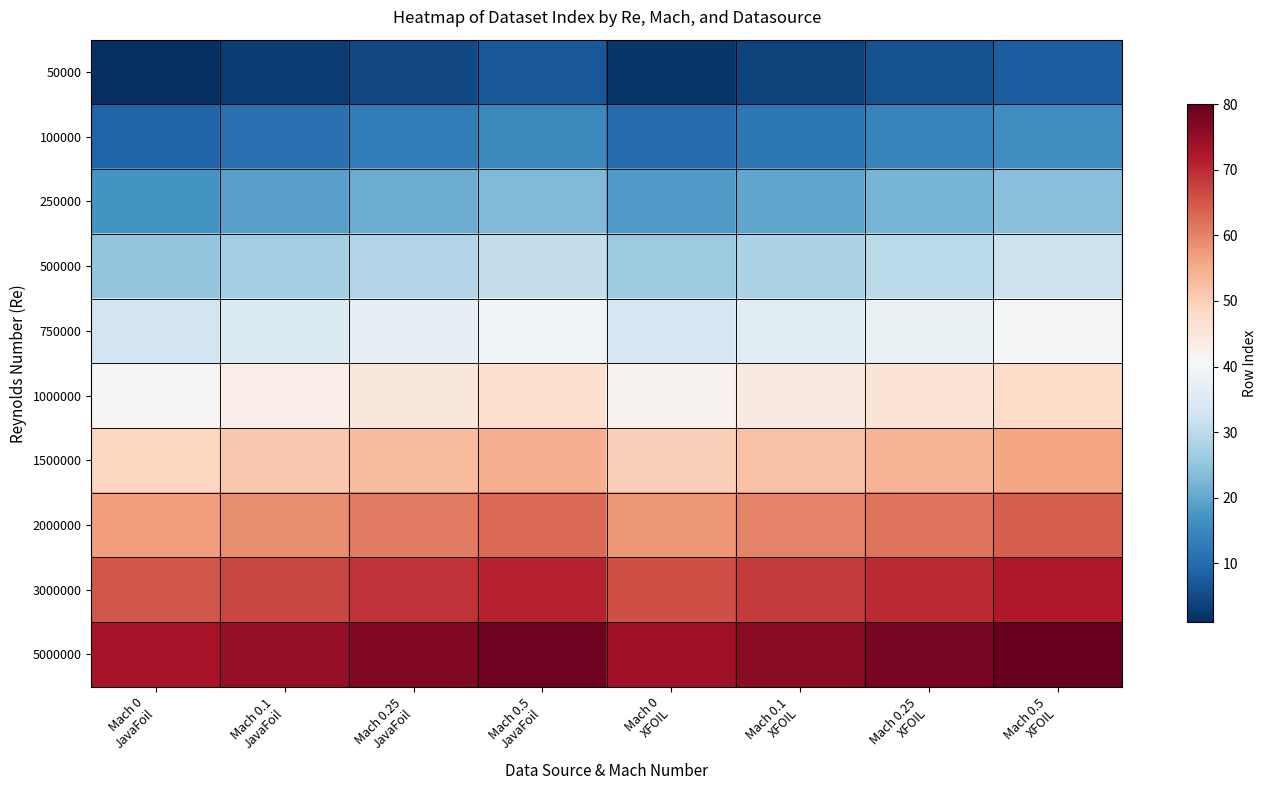

Which series has the largest total across all categories?

5000000